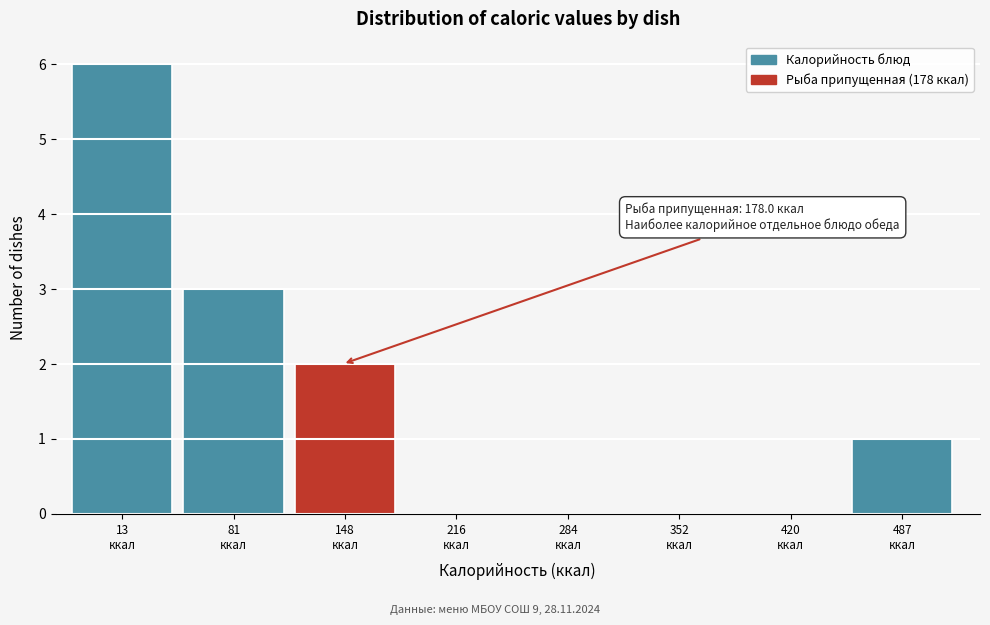

What is the sum of all values?

12